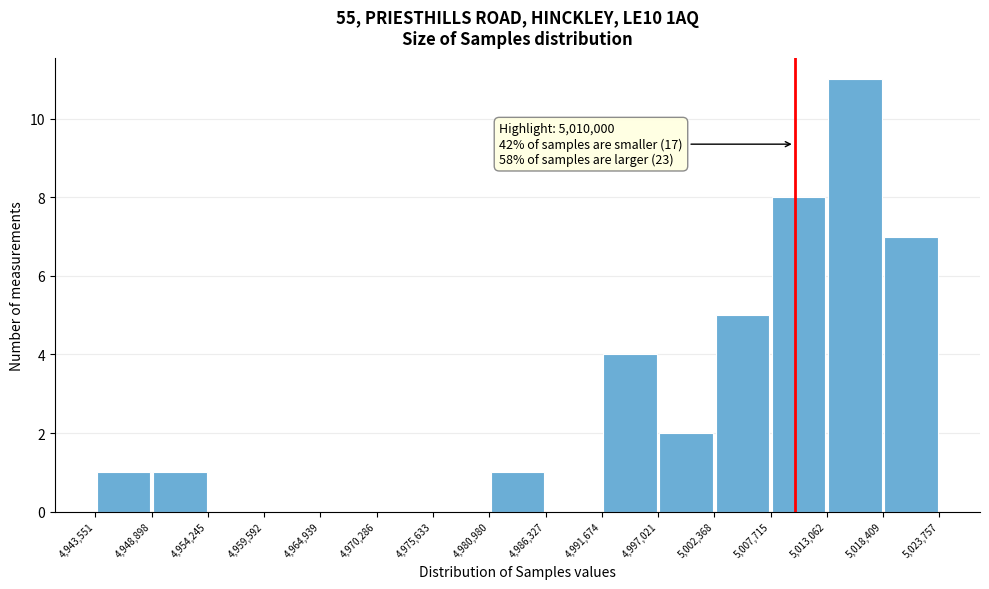

Which range on the x-axis has the tallest bar?

5,013,062 to 5,018,409